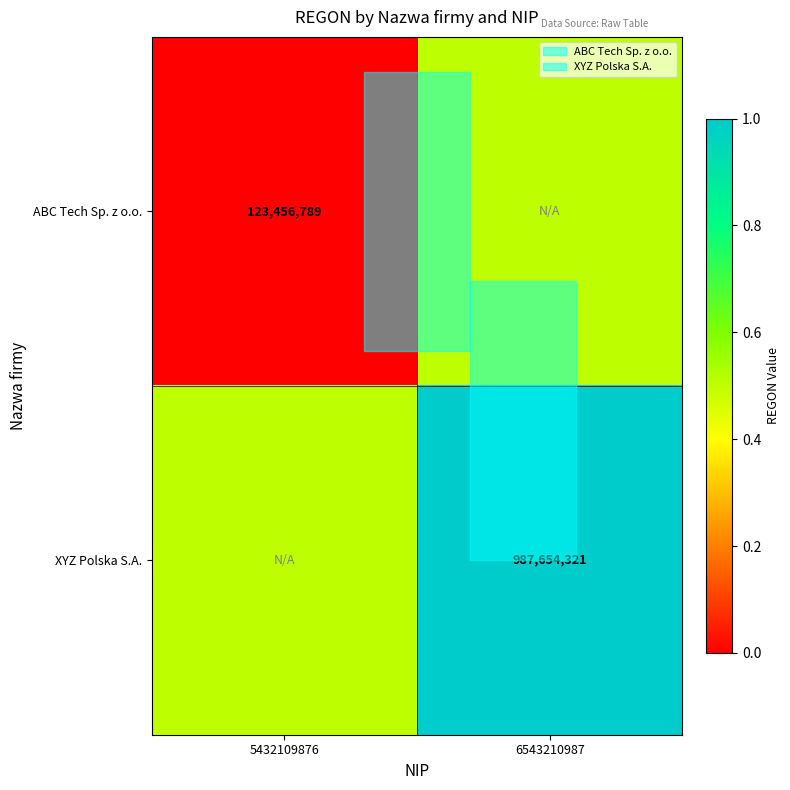

Count the number of data series in this chart.

2